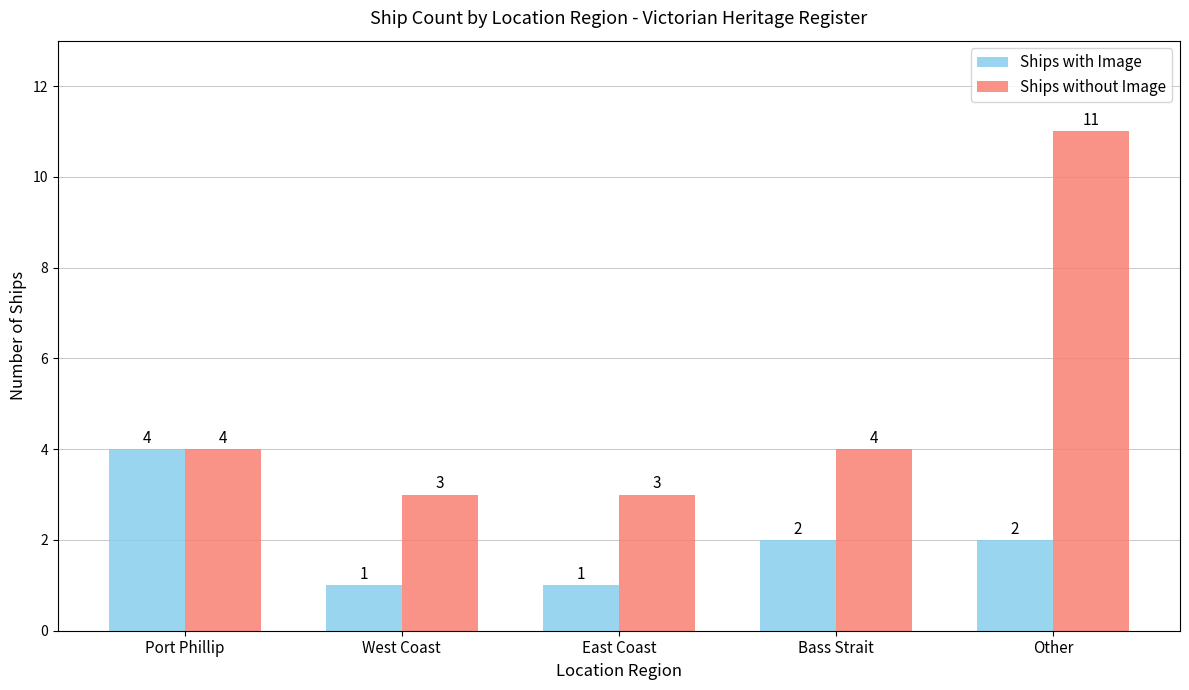

What is the difference between the highest and lowest values at Bass Strait?

2